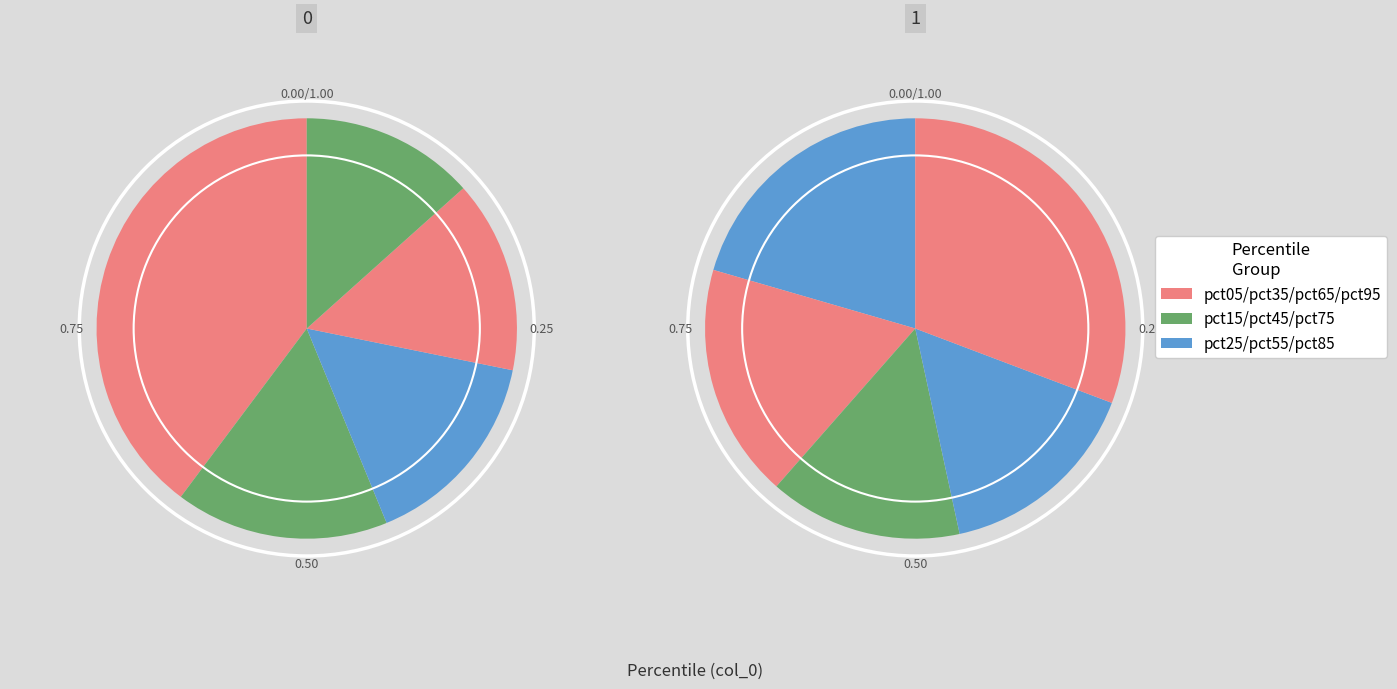

Does pct45 represent more than half of the total?

No